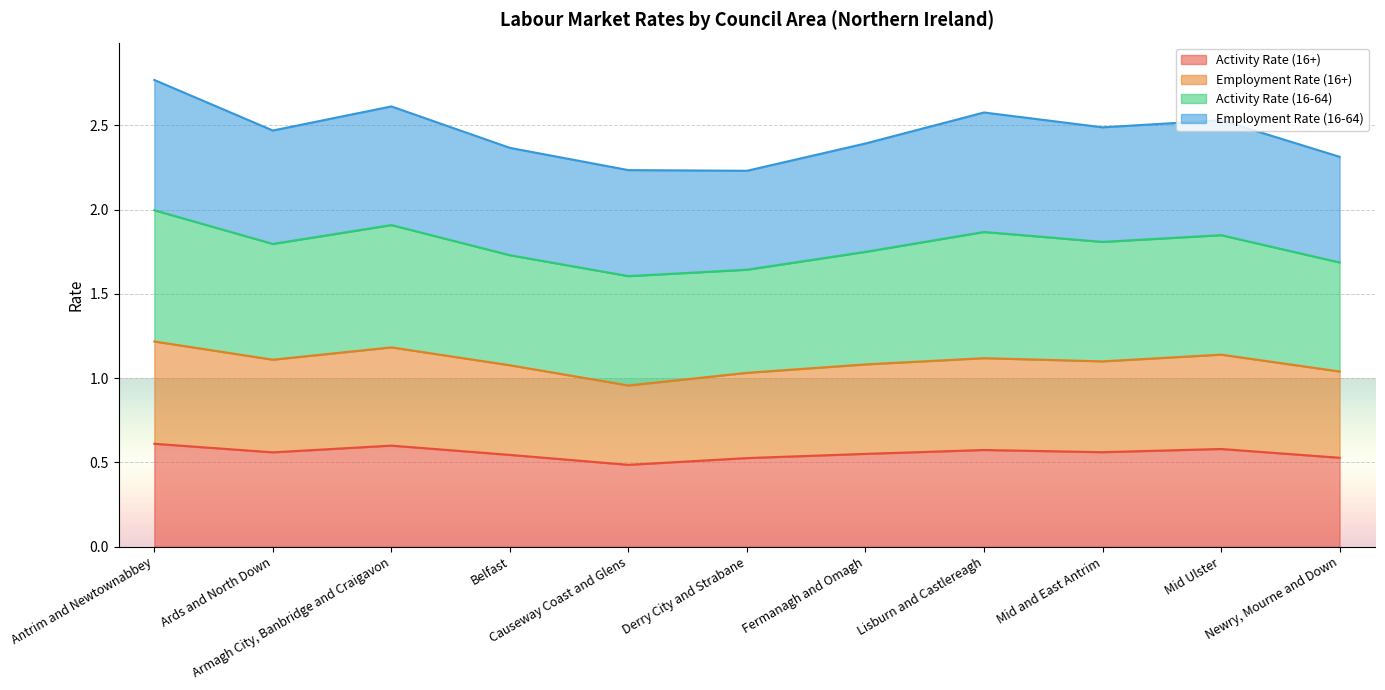

What are all the series names shown in the legend?

Activity Rate (16+), Employment Rate (16+), Activity Rate (16-64), Employment Rate (16-64)